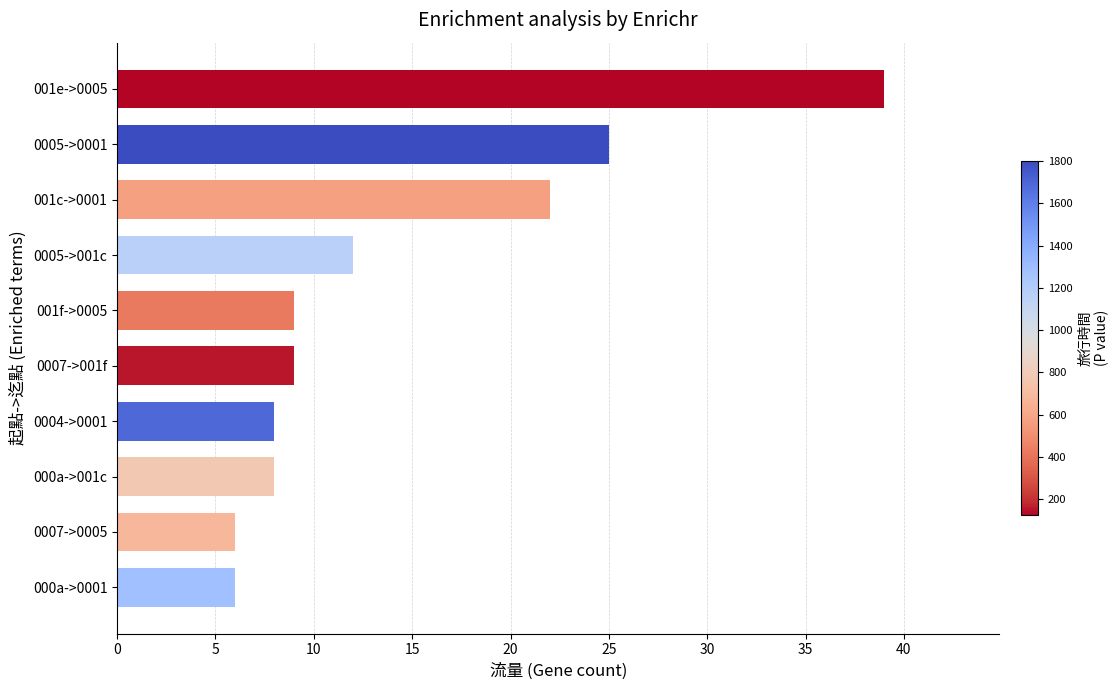

What is the minimum value shown in the chart?

6